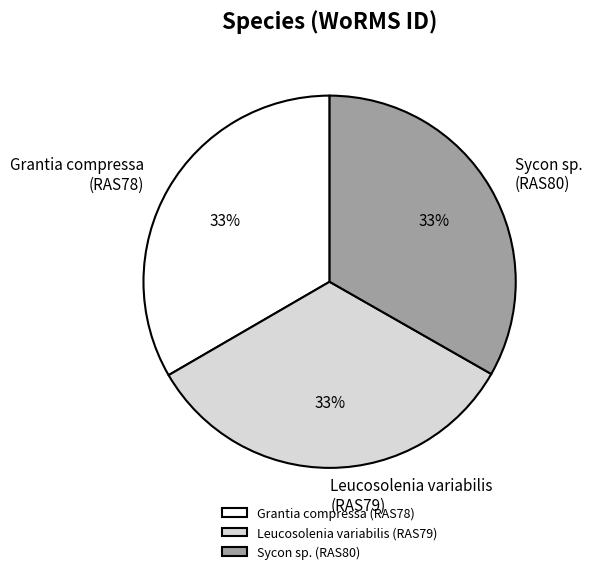

Does any single category account for the majority?

No